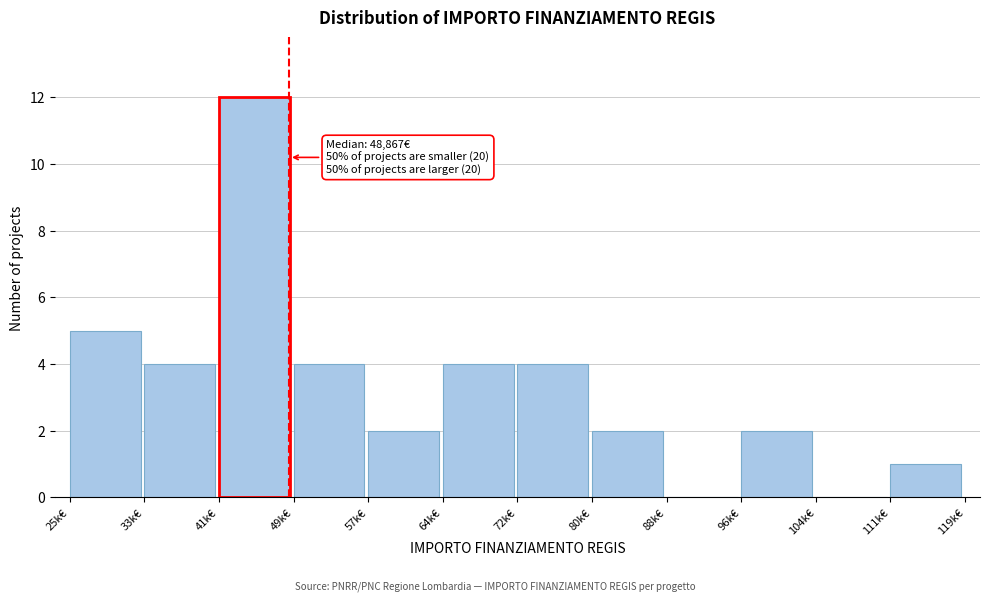

Reading right to left, extract all data points from this chart.

111k€=1	104k€=0	96k€=2	88k€=0	80k€=2	72k€=4	64k€=4	57k€=2	49k€=4	41k€=12	33k€=4	25k€=5